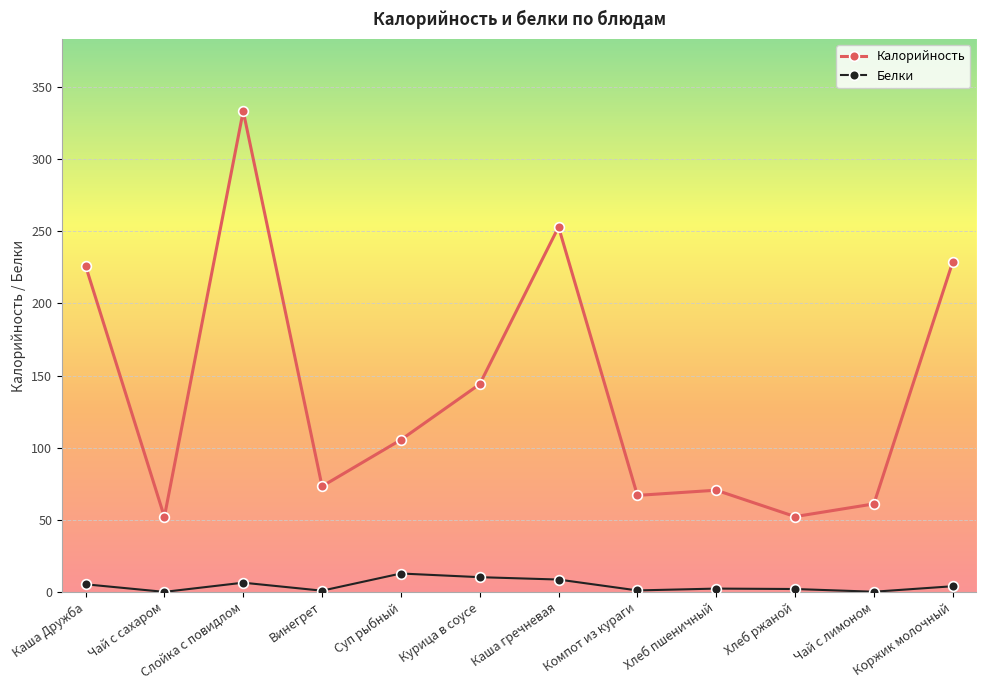

Rank the series by their maximum value, from highest to lowest.

Калорийность, Белки